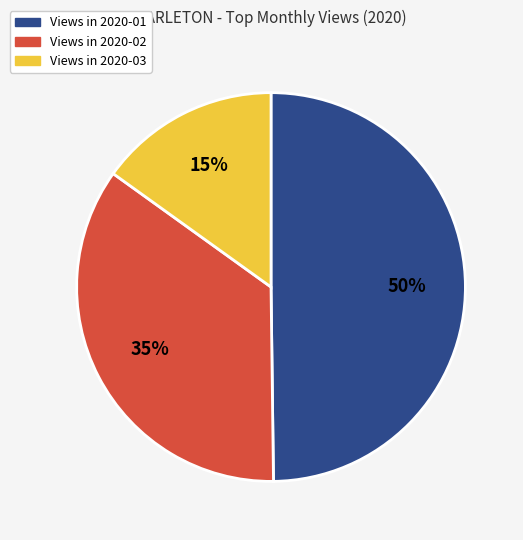

Is there a majority slice in this chart?

No